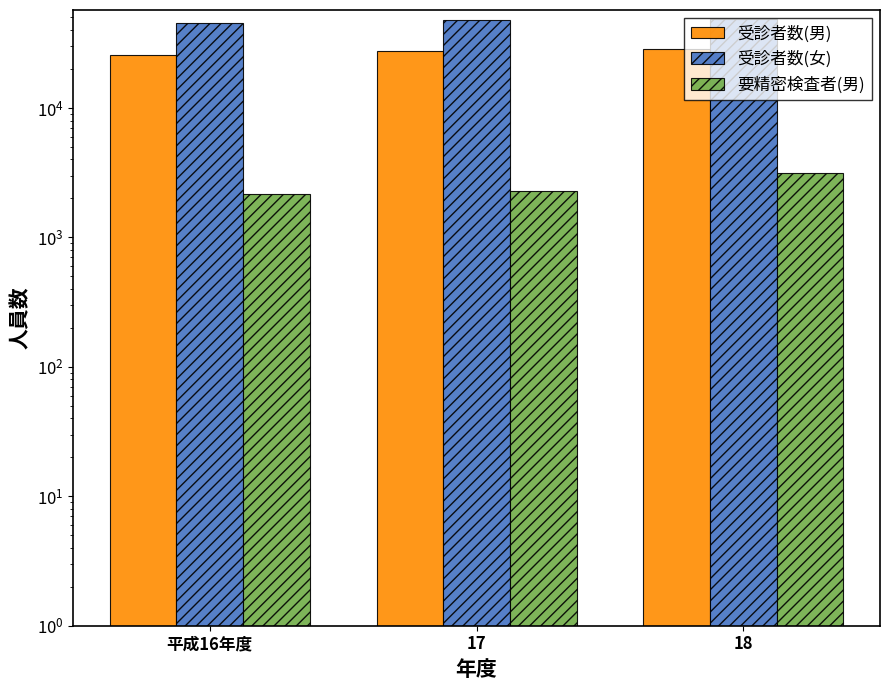

What are all the series names shown in the legend?

受診者数(男), 受診者数(女), 要精密検査者(男)